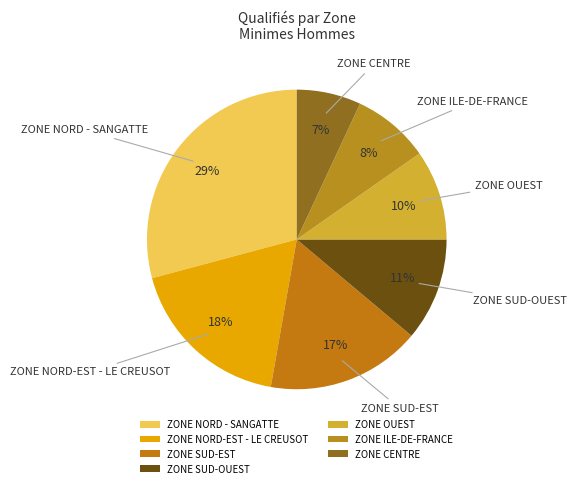

What percentage is the ZONE SUD-EST slice, to the nearest percent?

17%